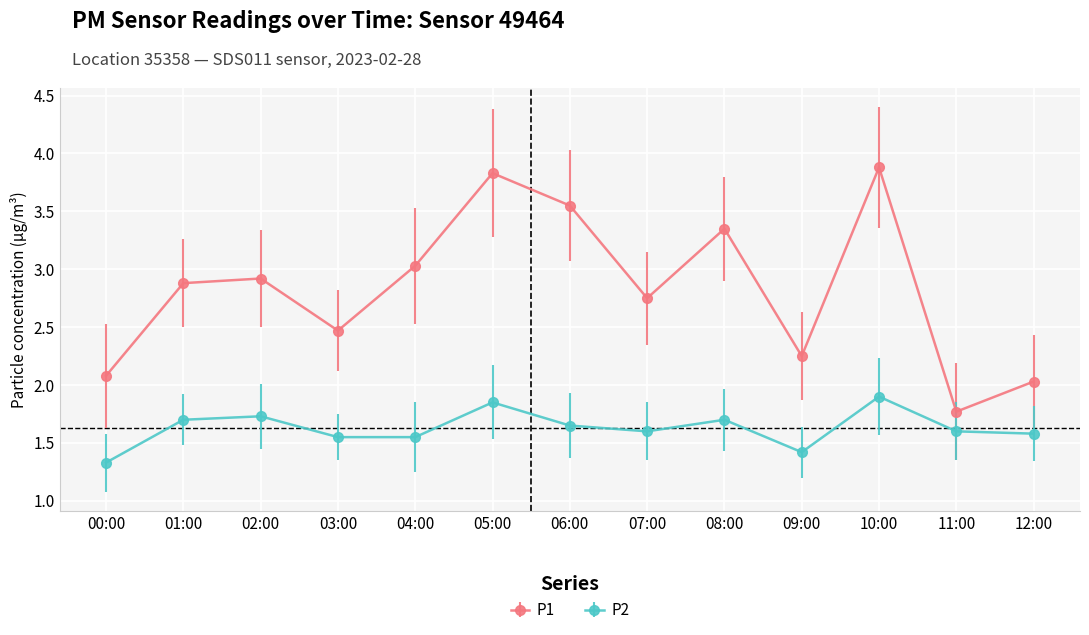

Which category has the lowest value in the P1 series?

11:00